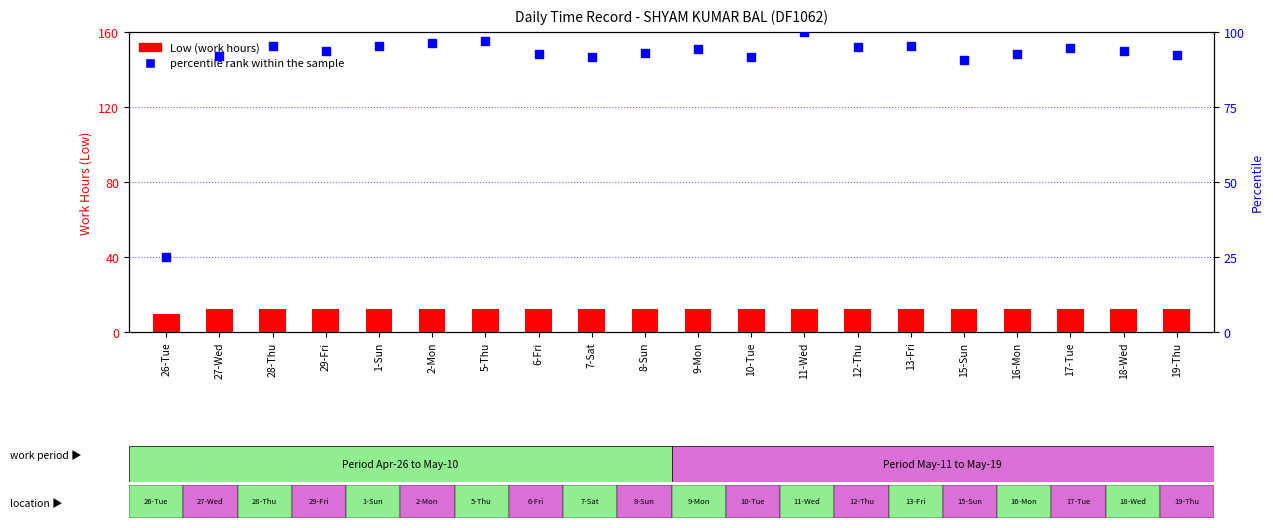

Which series reaches the maximum Y coordinate?

percentile rank within the sample